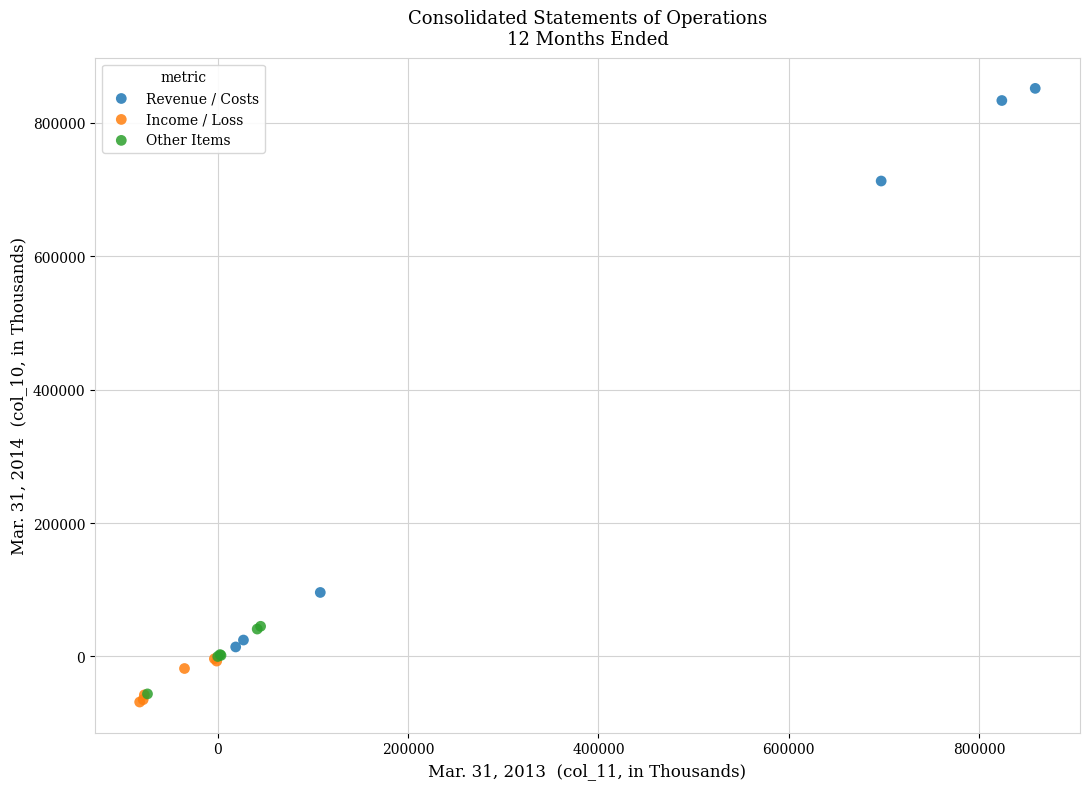

Which series has the widest spread of Y values?

Revenue / Costs